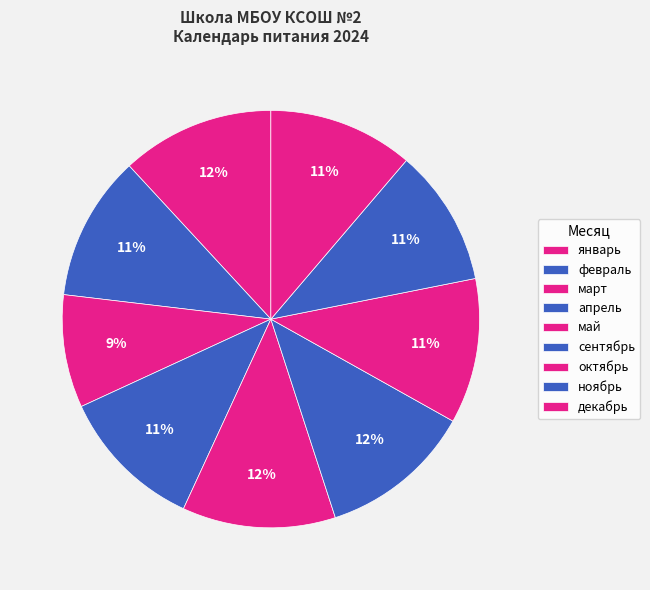

How many segments does this pie chart have?

9